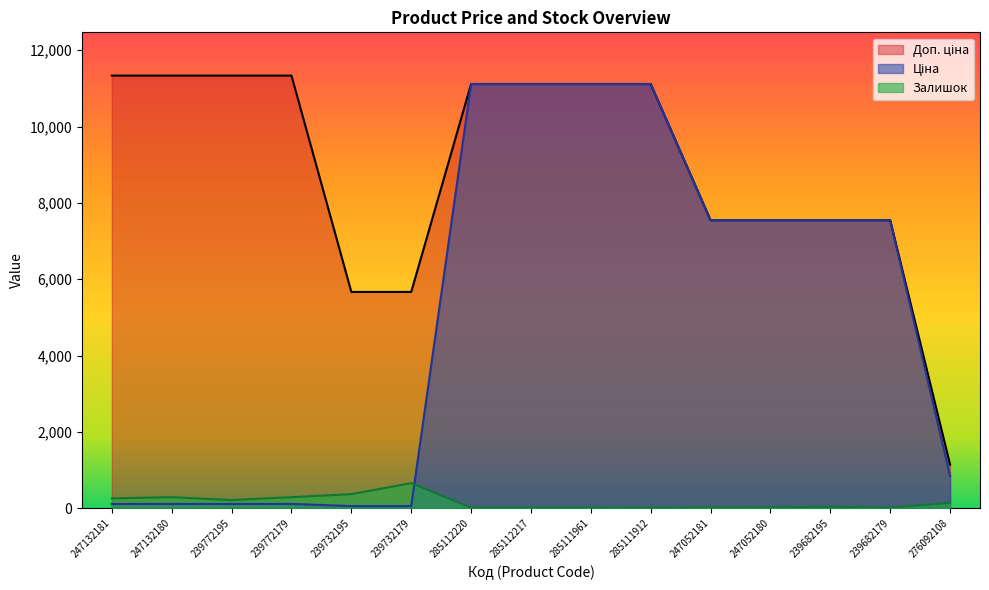

What is the spread (max minus min) of values at 247052180?

7524.9